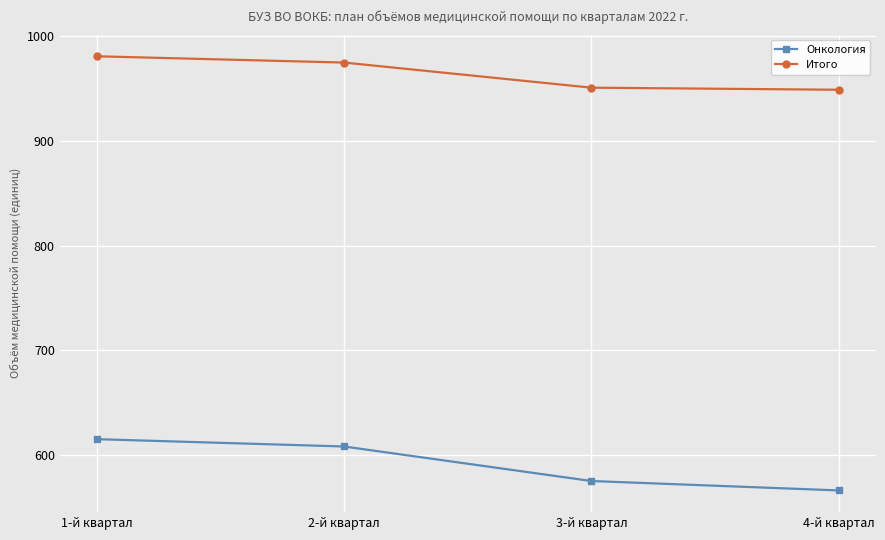

Which series has the largest total across all categories?

Итого